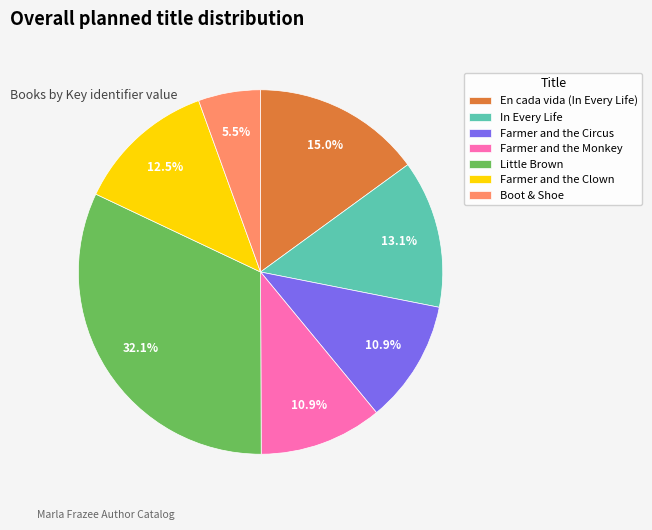

Approximately how many times larger is the value at Farmer and the Monkey compared to Boot & Shoe?

2.0